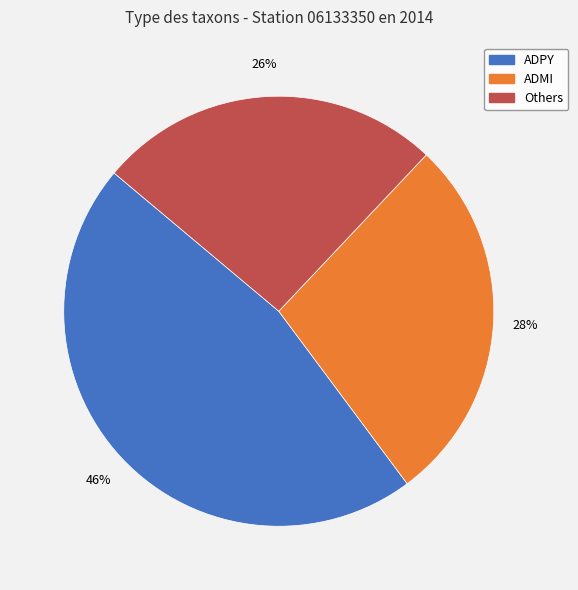

To the nearest percent, what portion does ADMI represent?

28%